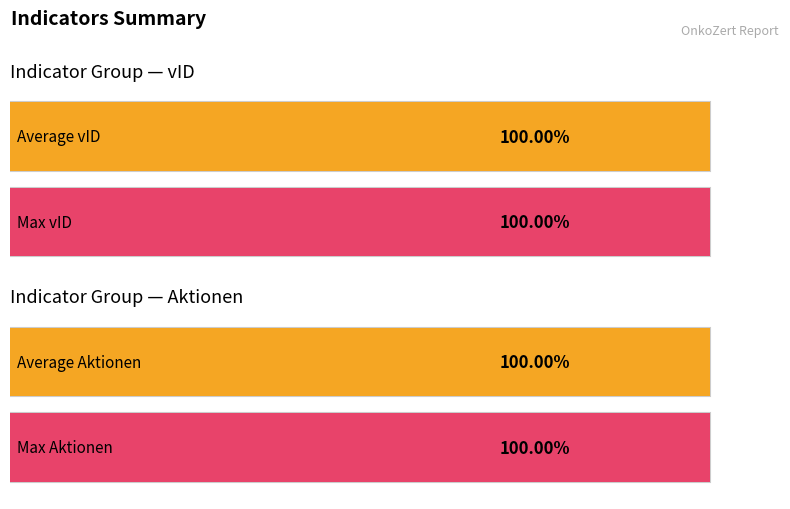

Which series has the largest total across all categories?

vID